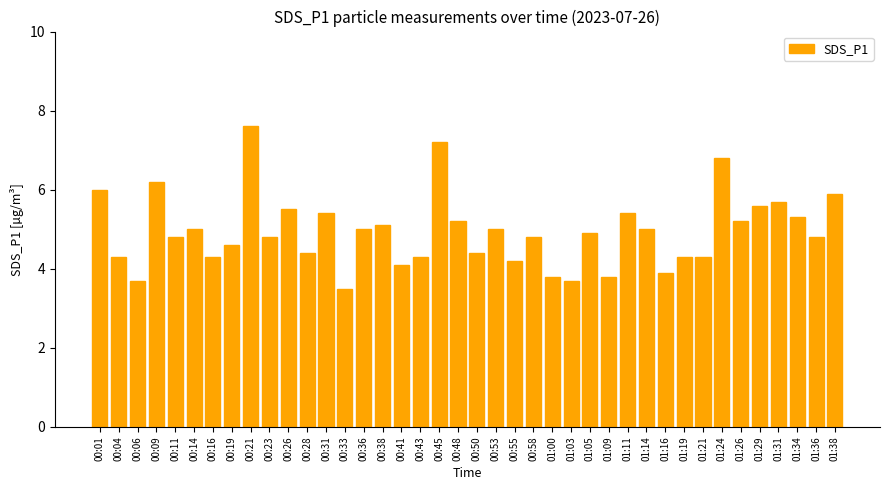

Reading right to left, list all the values displayed in this chart.

01:38=5.9	01:36=4.8	01:34=5.3	01:31=5.7	01:29=5.6	01:26=5.2	01:24=6.8	01:21=4.3	01:19=4.3	01:16=3.9	01:14=5.0	01:11=5.4	01:09=3.8	01:05=4.9	01:03=3.7	01:00=3.8	00:58=4.8	00:55=4.2	00:53=5.0	00:50=4.4	00:48=5.2	00:45=7.2	00:43=4.3	00:41=4.1	00:38=5.1	00:36=5.0	00:33=3.5	00:31=5.4	00:28=4.4	00:26=5.5	00:23=4.8	00:21=7.6	00:19=4.6	00:16=4.3	00:14=5.0	00:11=4.8	00:09=6.2	00:06=3.7	00:04=4.3	00:01=6.0